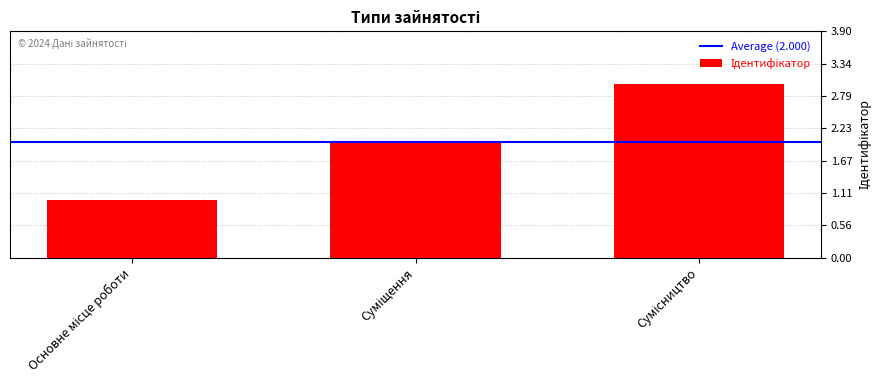

What is the sum of all values?

6